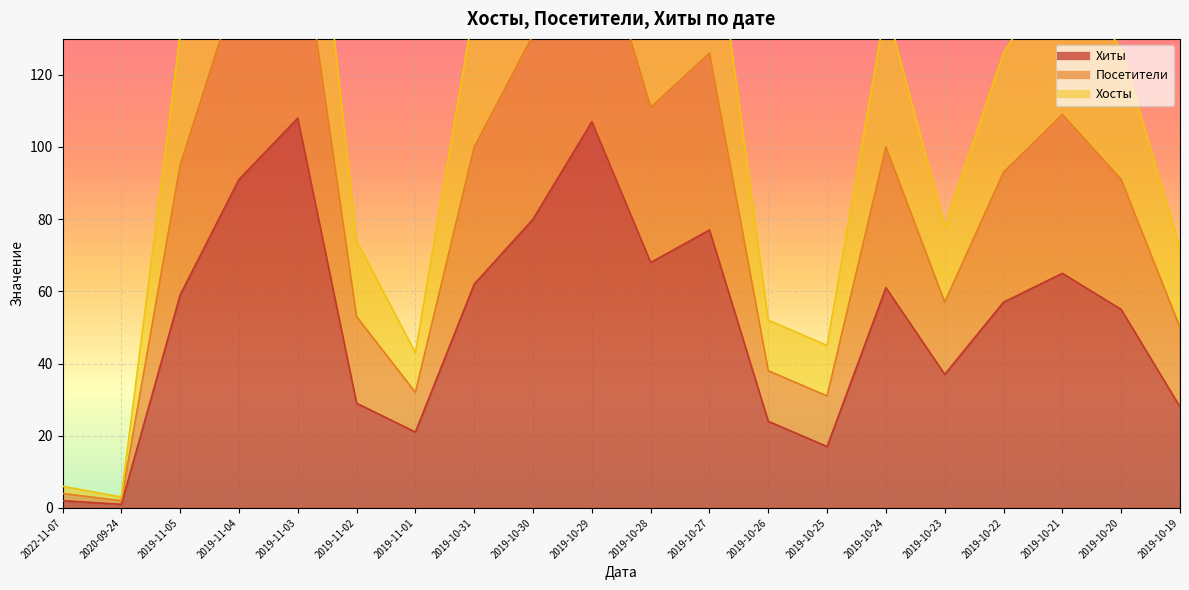

What is the sum of all Хиты values?

1049